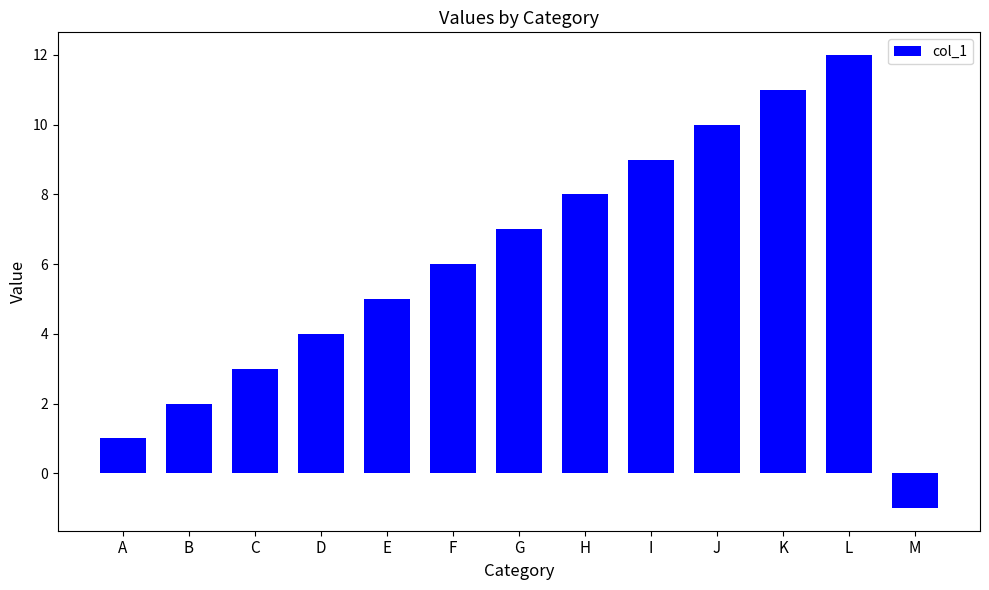

Does the chart contain stacked bars?

No